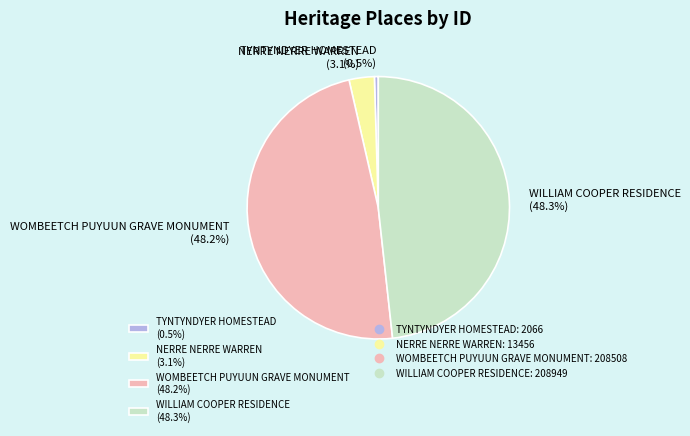

Which has a higher value, TYNTYNDYER HOMESTEAD (0.5%) or WILLIAM COOPER RESIDENCE (48.3%)?

WILLIAM COOPER RESIDENCE (48.3%)